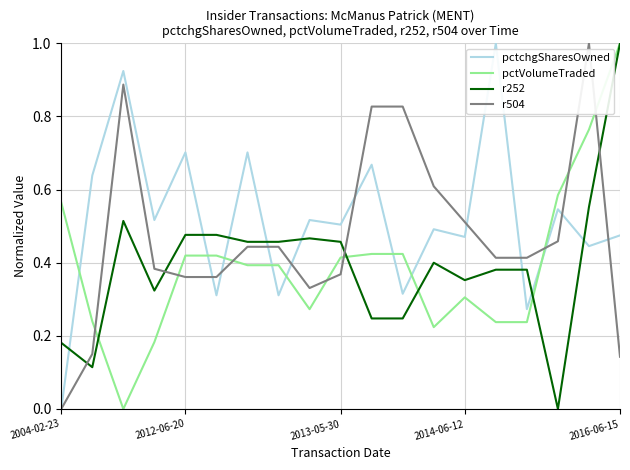

What is the highest value of the r252 series?

1.0